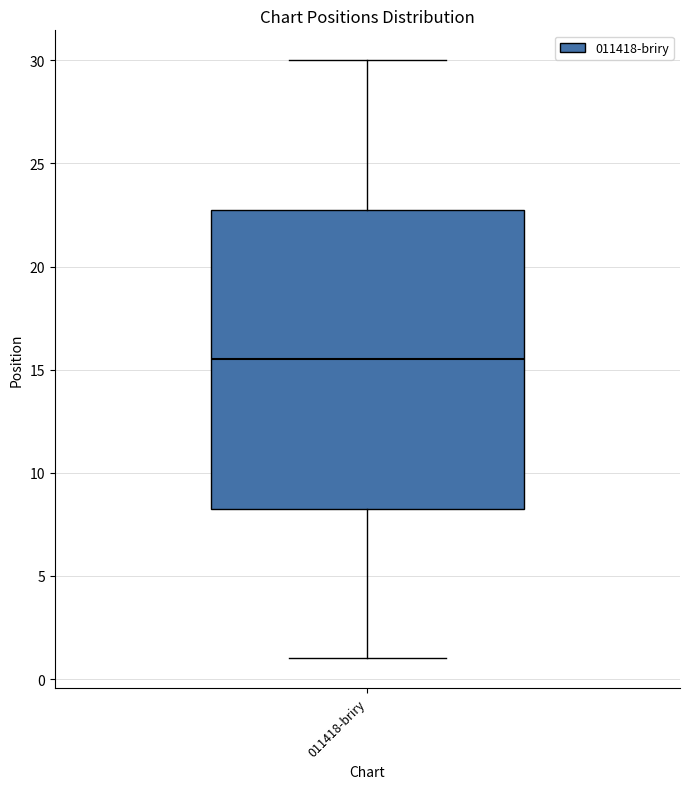

Where does the lower whisker of the box for 011418-briry end on the y-axis? The values are not printed on the chart, so give them approximately, as read against the axis.

1.0